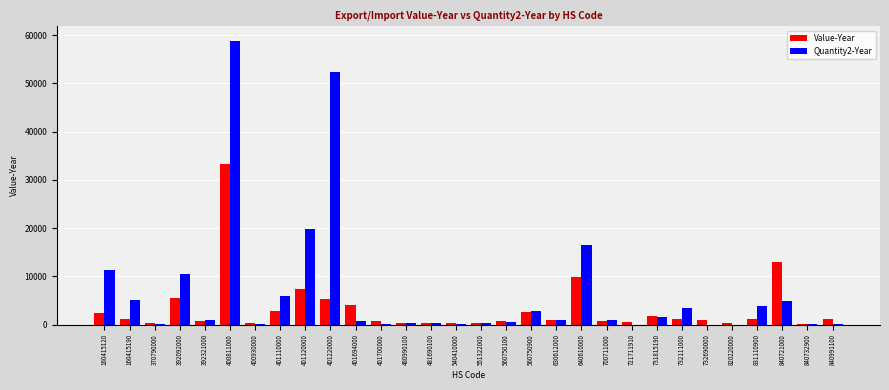

What is the sum of all Value-Year values?

100486